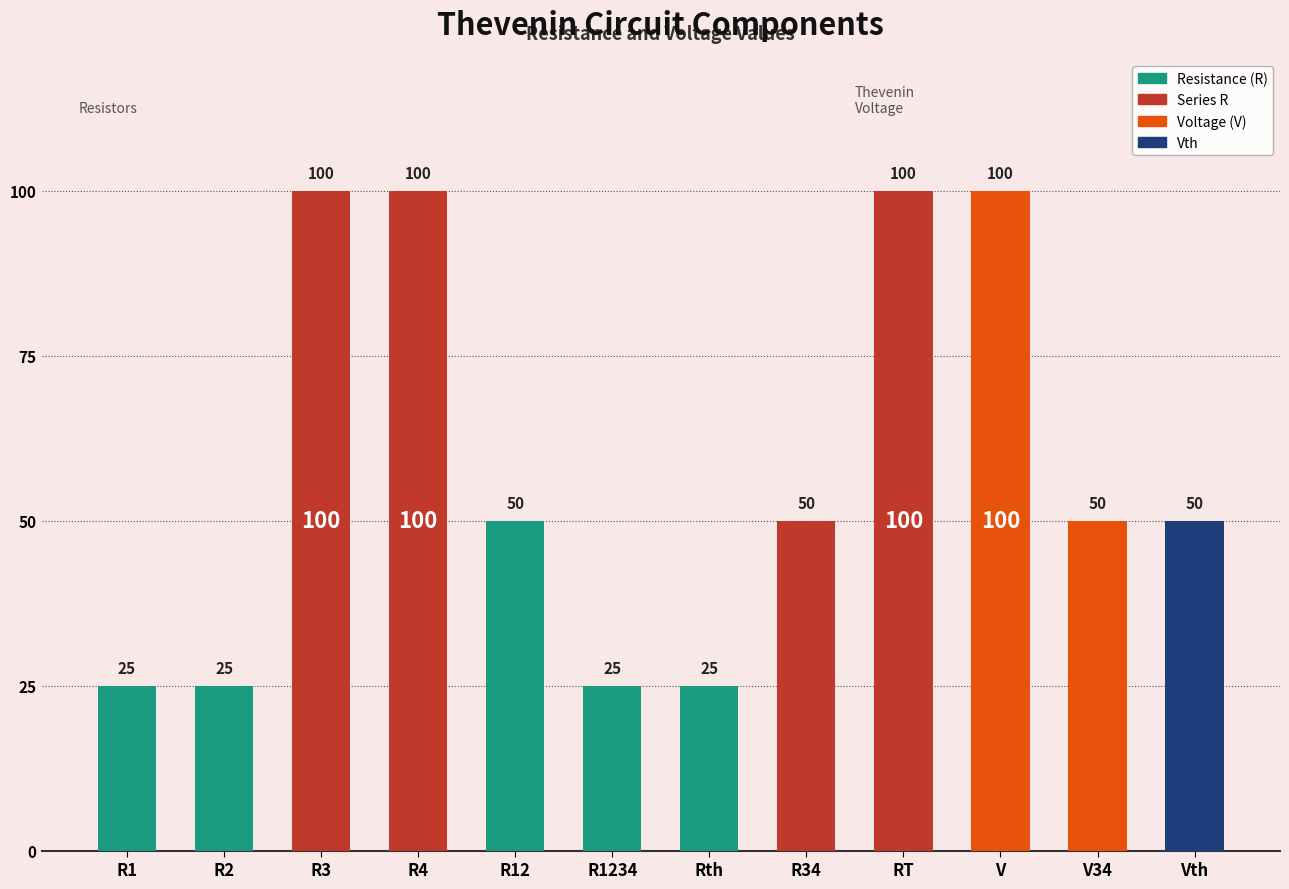

What is the label of the 4th bar from the right?

RT